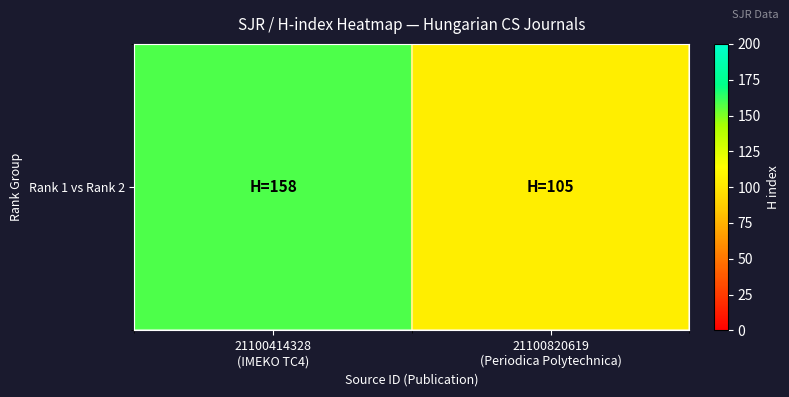

Reading right to left, transcribe all the data shown in this chart.

21100820619
(Periodica Polytechnica)=105	21100414328
(IMEKO TC4)=158